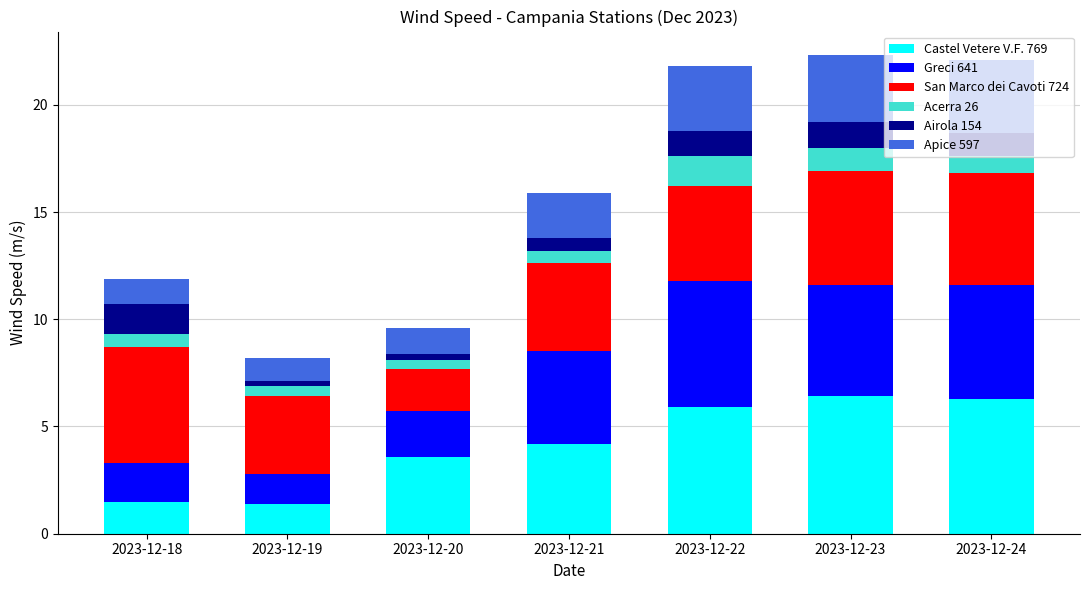

What is the sum of the Castel Vetere V.F. 769 values at 2023-12-22 and 2023-12-18?

7.4